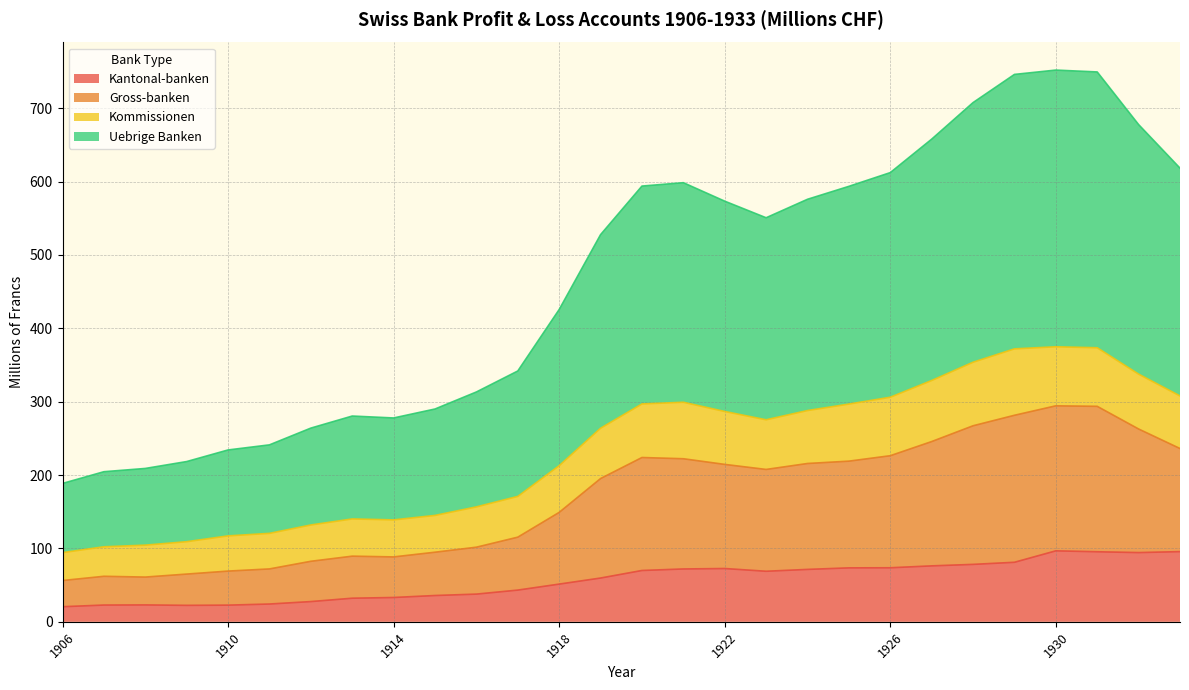

What is the minimum value for Kantonal-banken?

20.6